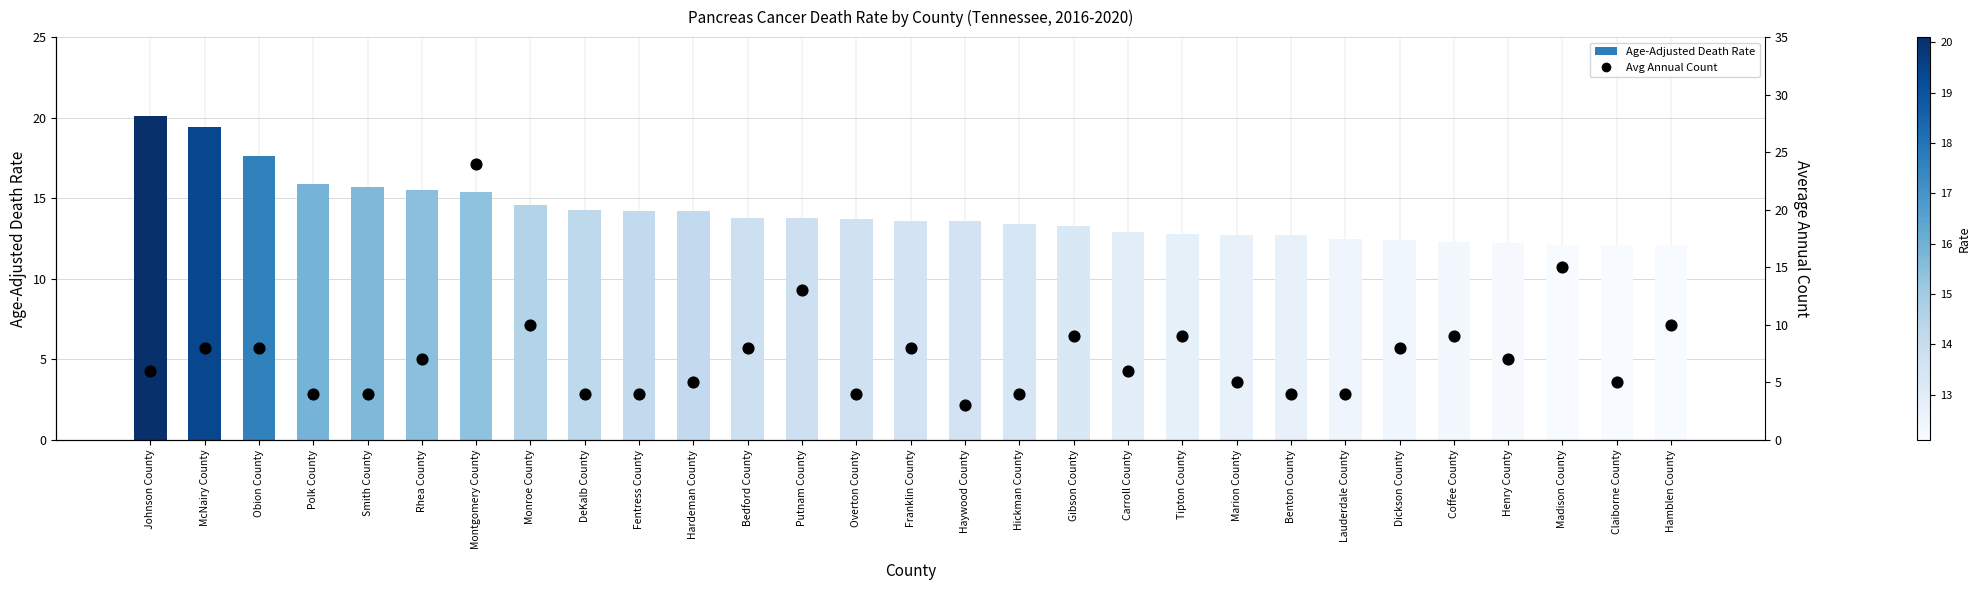

Which series has the largest total across all categories?

Age-Adjusted Death Rate